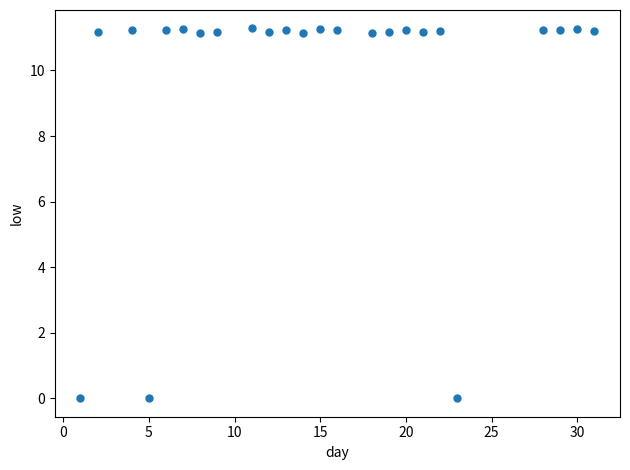

What is the range of Y values (max minus min)?

11.3